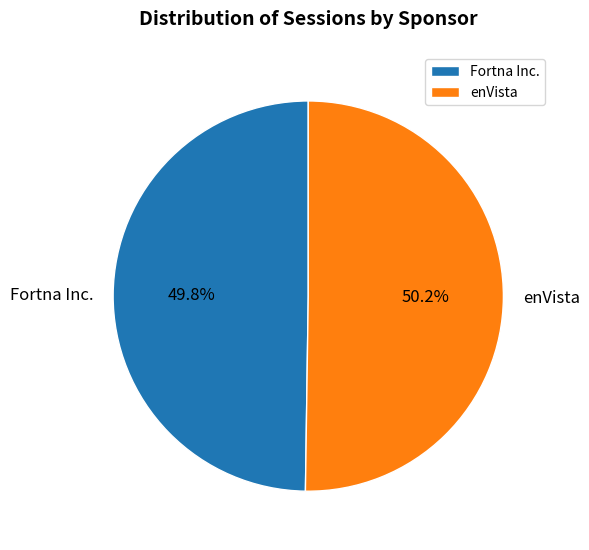

Do Fortna Inc. and enVista together represent more than half of the pie?

Yes